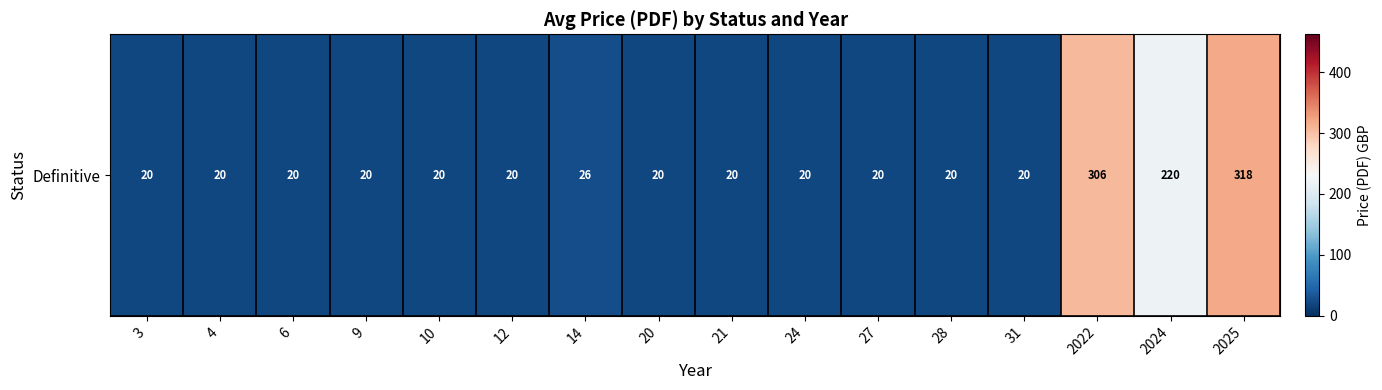

Count the number of data series in this chart.

1